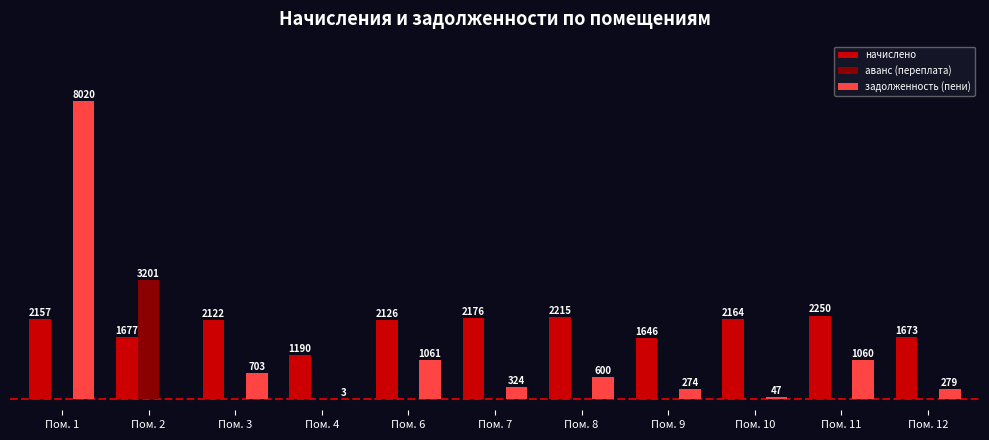

Between Пом. 4 and Пом. 9, which series saw the biggest shift?

начислено